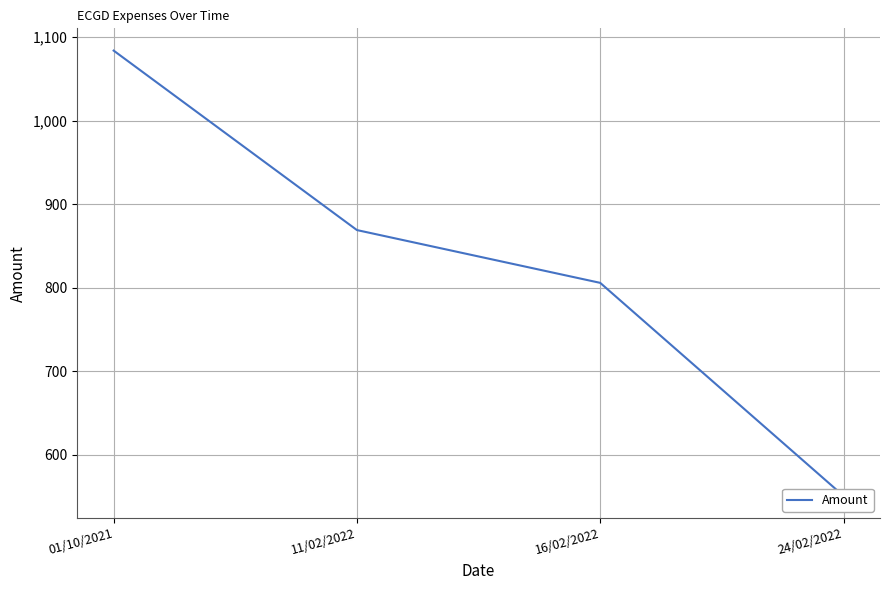

List the labels in order of value, largest first.

01/10/2021, 11/02/2022, 16/02/2022, 24/02/2022